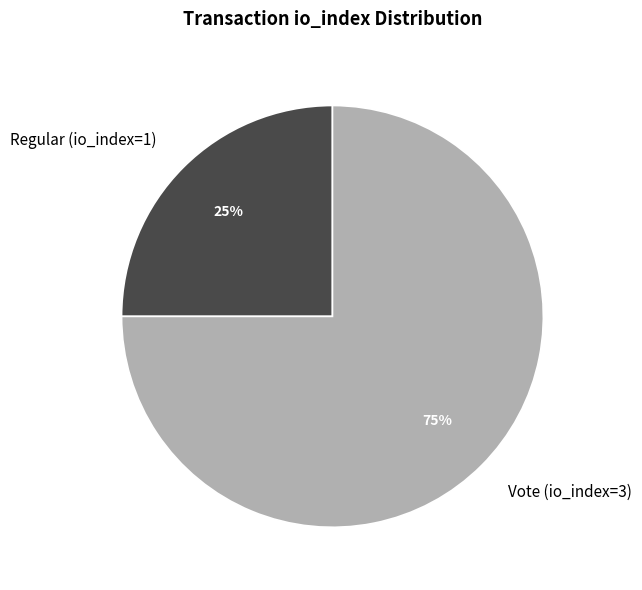

To the nearest percent, what portion does Regular (io_index=1) represent?

25%